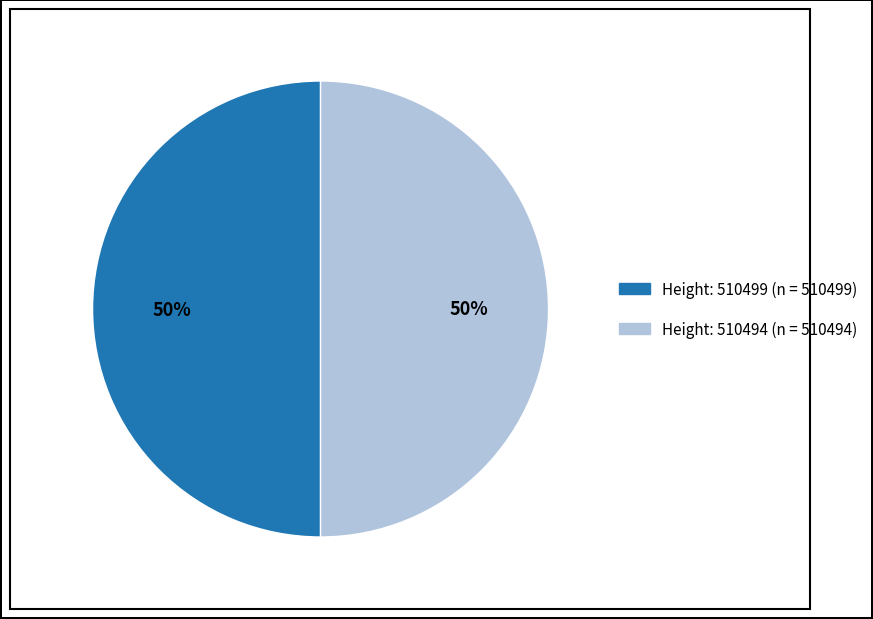

What is the ratio of the value at Height: 510499 to the value at Height: 510494?

1.0